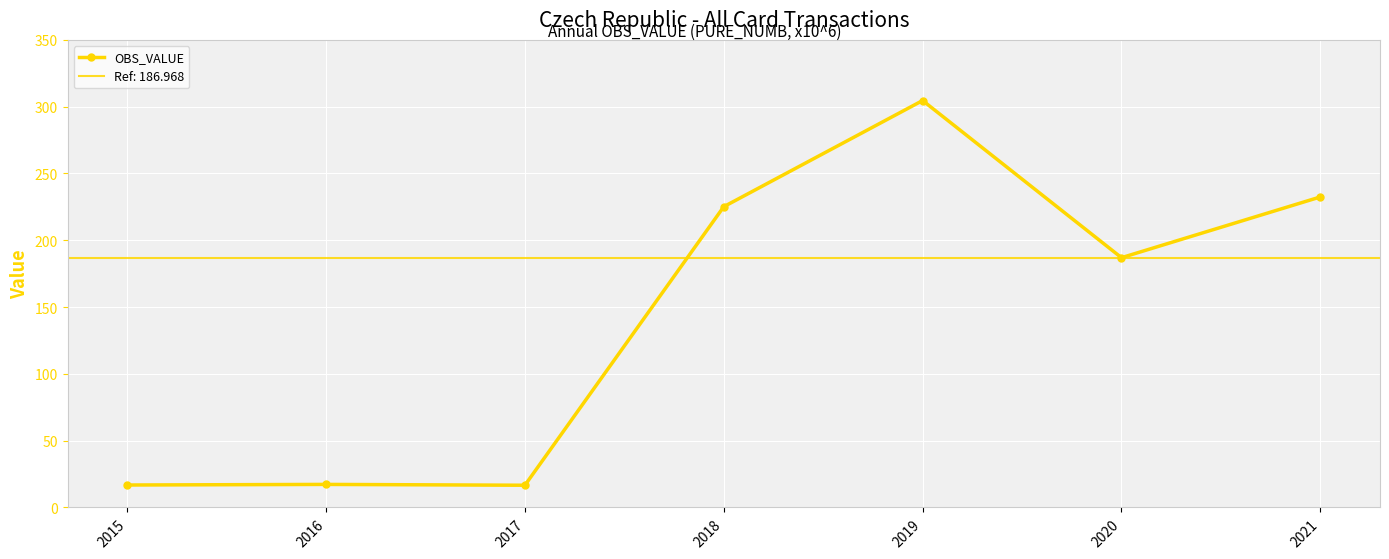

Between 2015 and 2020, which is larger?

2020